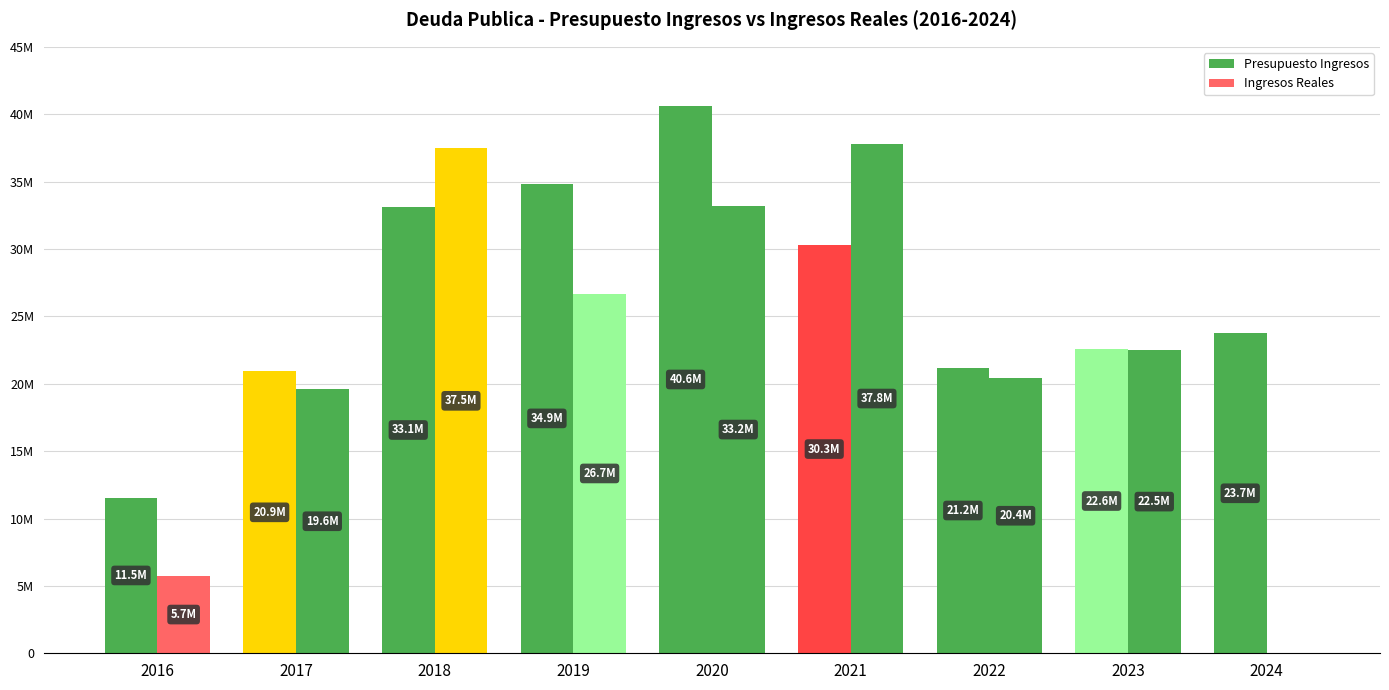

Are the bars horizontal?

No